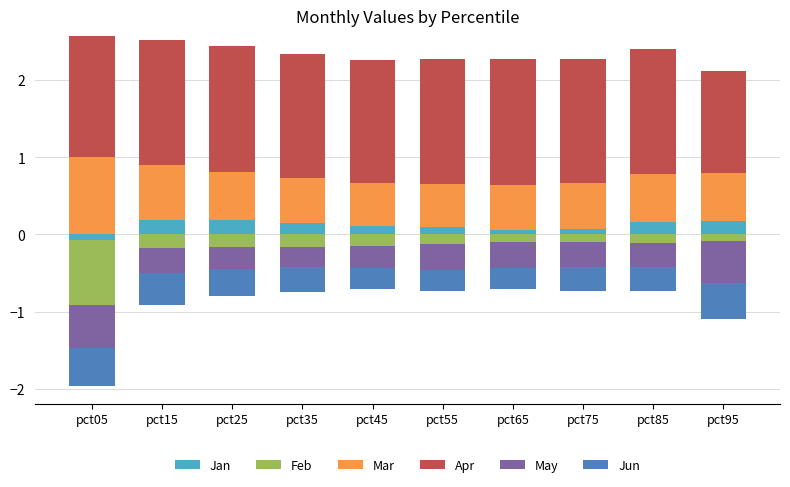

What is the sum of the Apr values at pct45 and pct55?

3.2